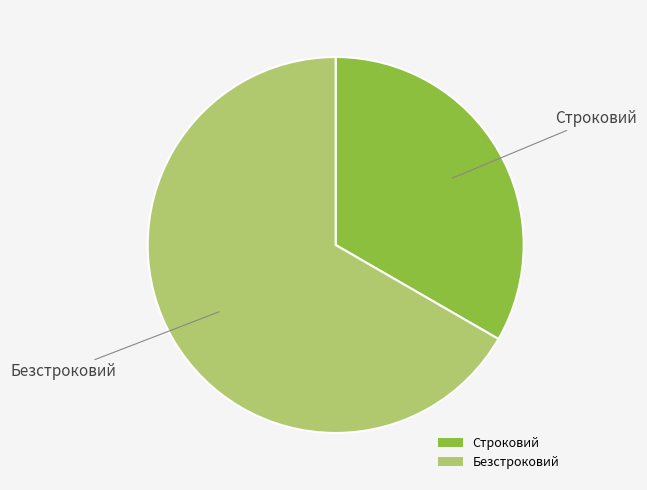

Do Безстроковий and Строковий together represent more than half of the pie?

Yes